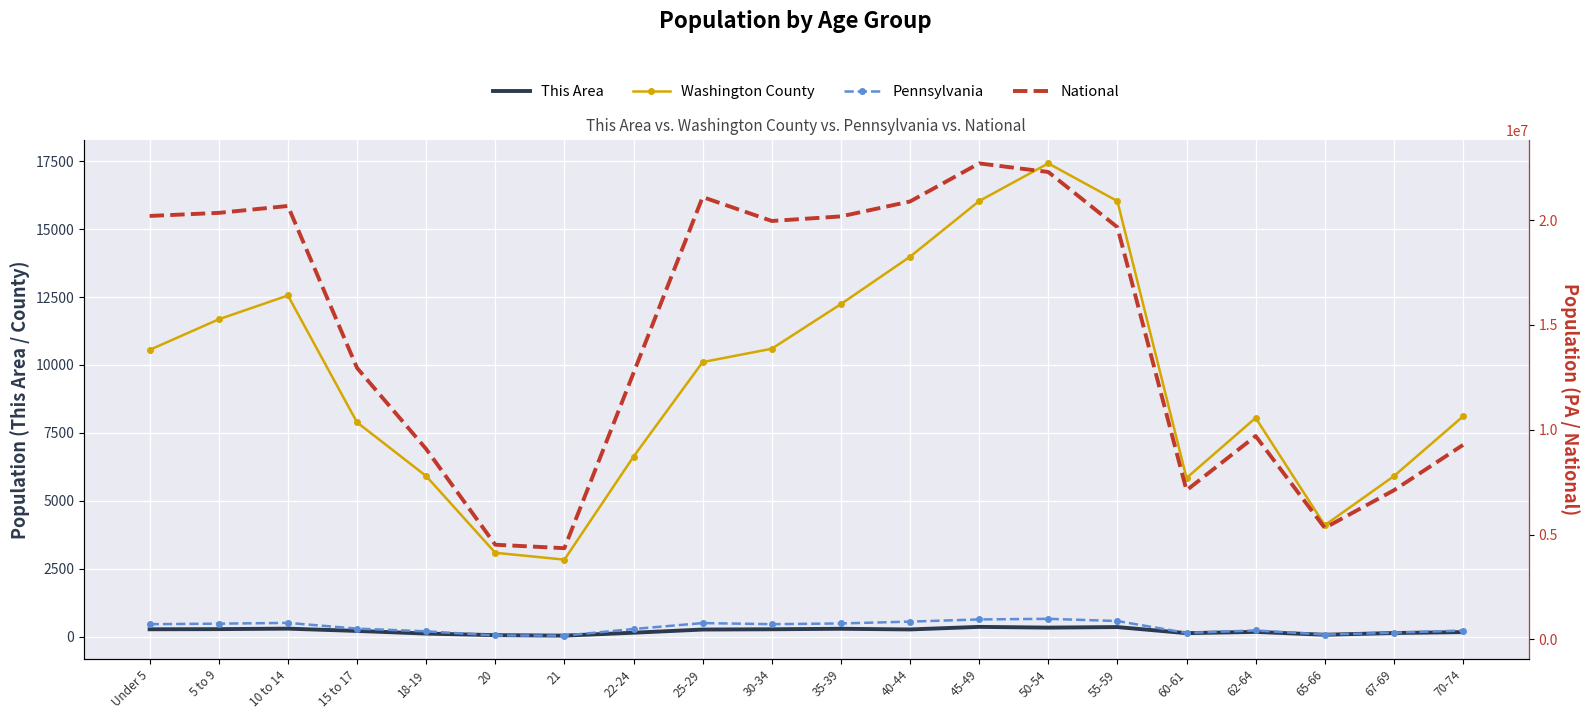

Reading left to right, extract all data points from this chart.

This Area: Under 5=271	5 to 9=276	10 to 14=294	15 to 17=210	18-19=113	20=54	21=37	22-24=144	25-29=261	30-34=271	35-39=289	40-44=265	45-49=359	50-54=332	55-59=352	60-61=128	62-64=175	65-66=69	67-69=133	70-74=166
Washington County: Under 5=10556	5 to 9=11682	10 to 14=12558	15 to 17=7888	18-19=5911	20=3086	21=2835	22-24=6626	25-29=10107	30-34=10598	35-39=12241	40-44=13985	45-49=16034	50-54=17421	55-59=16033	60-61=5840	62-64=8053	65-66=4101	67-69=5908	70-74=8107
Pennsylvania: Under 5=729538	5 to 9=753635	10 to 14=791151	15 to 17=517831	18-19=387235	20=191942	21=183257	22-24=498947	25-29=781527	30-34=729592	35-39=764287	40-44=851382	45-49=955763	50-54=984641	55-59=879048	60-61=312575	62-64=430721	65-66=231623	67-69=321379	70-74=426536
National: Under 5=20201362	5 to 9=20348657	10 to 14=20677194	15 to 17=12954254	18-19=9086089	20=4519129	21=4354294	22-24=12712576	25-29=21101849	30-34=19962099	35-39=20179642	40-44=20890964	45-49=22708591	50-54=22298125	55-59=19664805	60-61=7113727	62-64=9704197	65-66=5319902	67-69=7115361	70-74=9278166